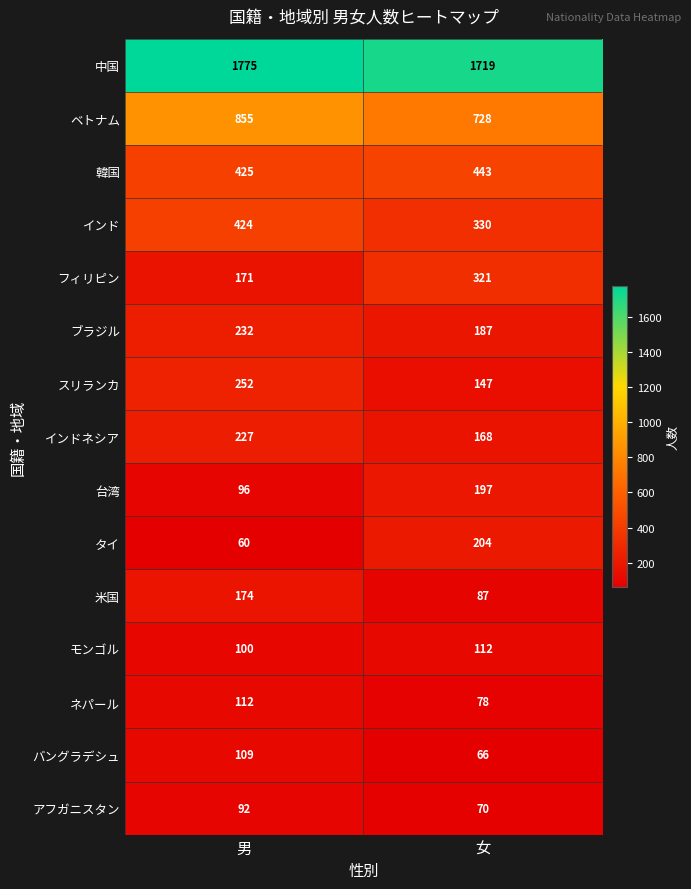

What is the maximum value for インド?

424